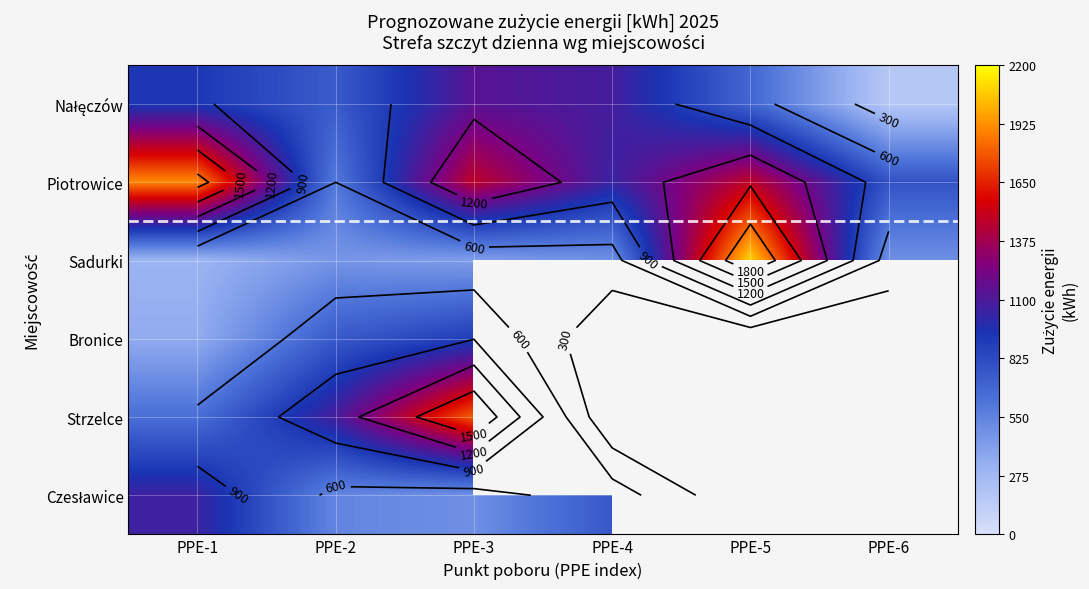

Is it true that Piotrowice equals 692.2 at PPE-5?

False